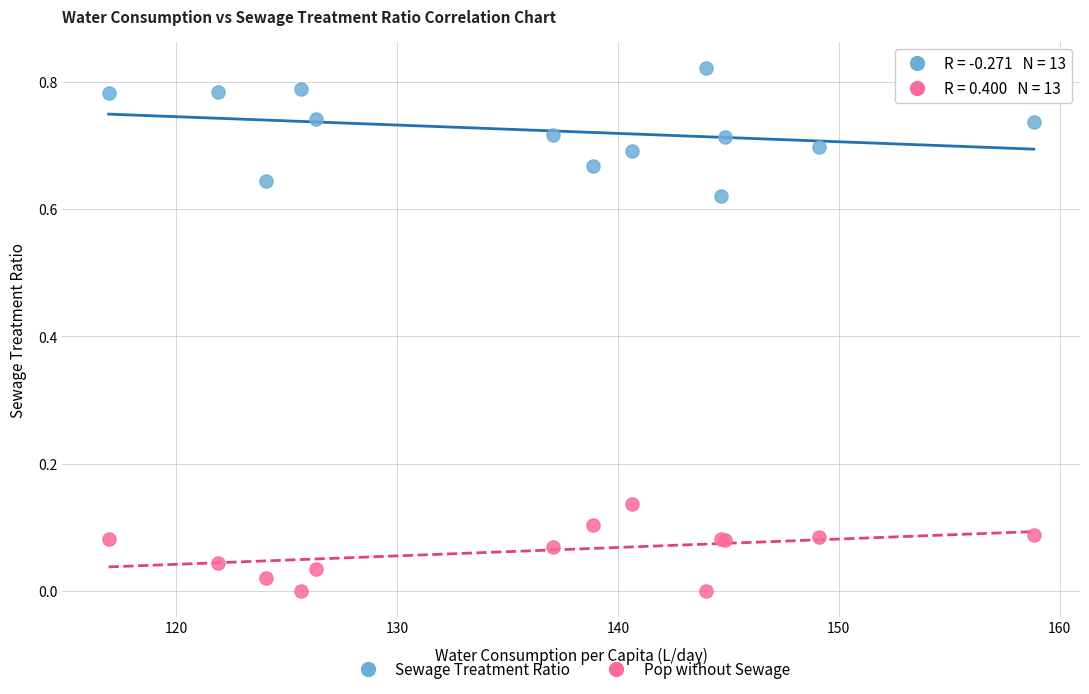

Which series has the widest spread of Y values?

Sewage Treatment Ratio